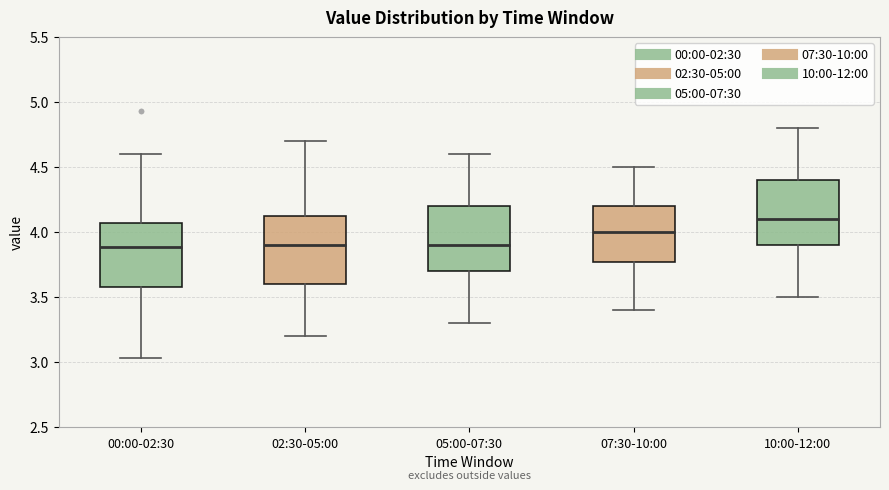

Reading left to right, read every box against the y-axis: the position of its median line, the range the box covers, and the ends of its whiskers. The values are not printed on the chart, so give them approximately, as read against the axis.

00:00-02:30: median 3.90, box 3.60 to 4.05, whiskers 3.05 to 4.60
02:30-05:00: median 3.90, box 3.60 to 4.15, whiskers 3.20 to 4.70
05:00-07:30: median 3.90, box 3.70 to 4.20, whiskers 3.30 to 4.60
07:30-10:00: median 4.00, box 3.80 to 4.20, whiskers 3.40 to 4.50
10:00-12:00: median 4.10, box 3.90 to 4.40, whiskers 3.50 to 4.80